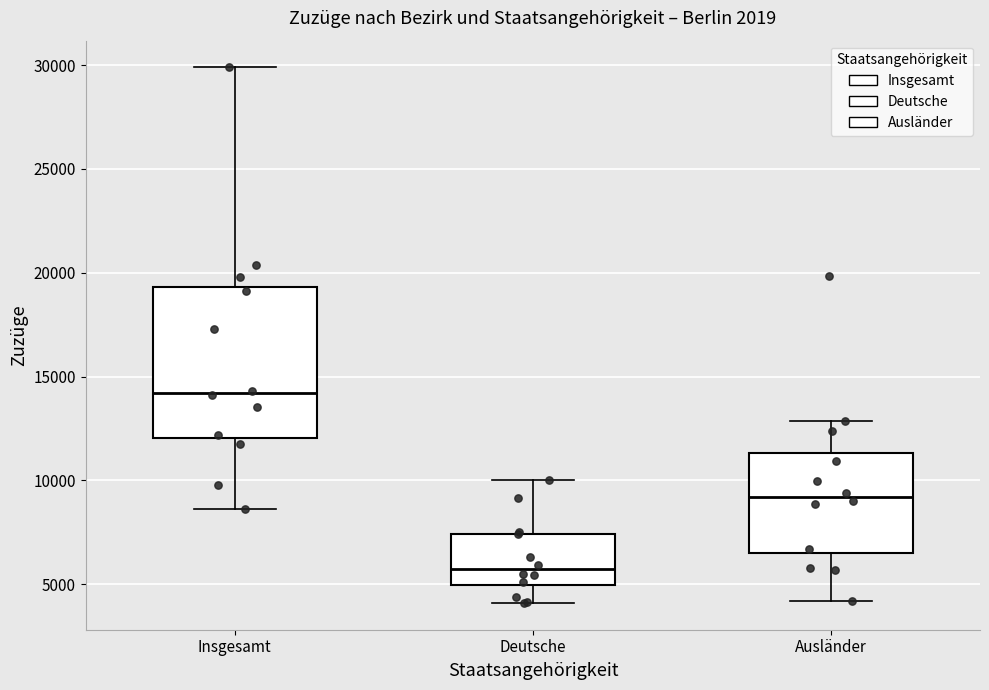

Which box is the tallest, from its lower edge to its upper edge?

Insgesamt